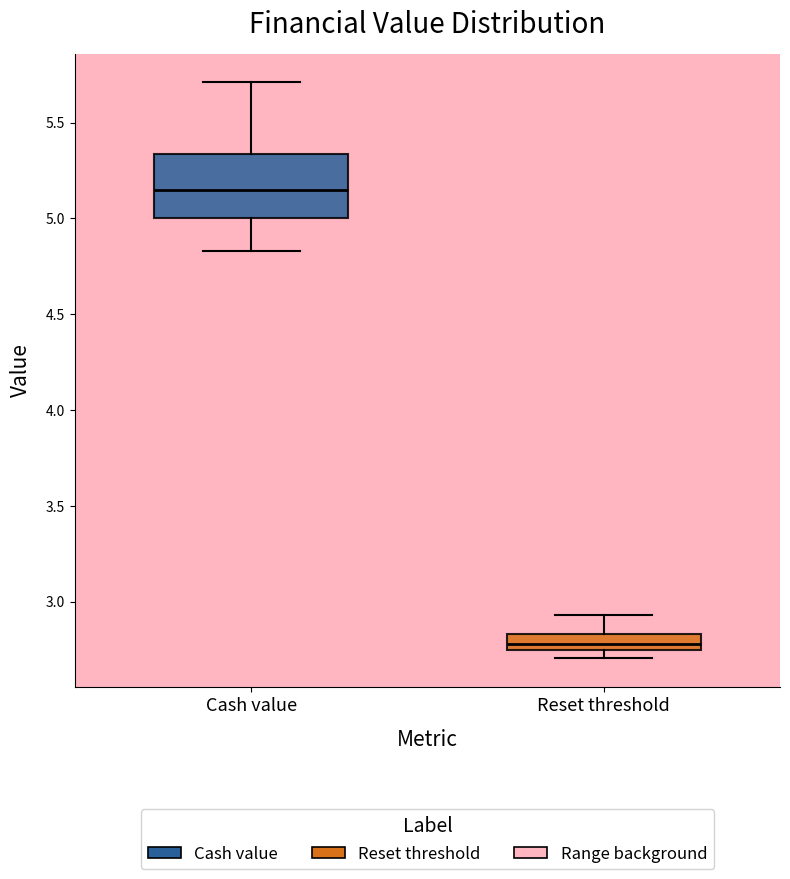

Reading left to right, transcribe this box plot: for each box, give where its median line is, the range the box spans, and where its two whiskers end, as read against the y-axis. The values are not printed on the chart, so give them approximately, as read against the axis.

Cash value: median 5.15, box 5.00 to 5.35, whiskers 4.85 to 5.70
Reset threshold: median 2.80, box 2.75 to 2.85, whiskers 2.70 to 2.95